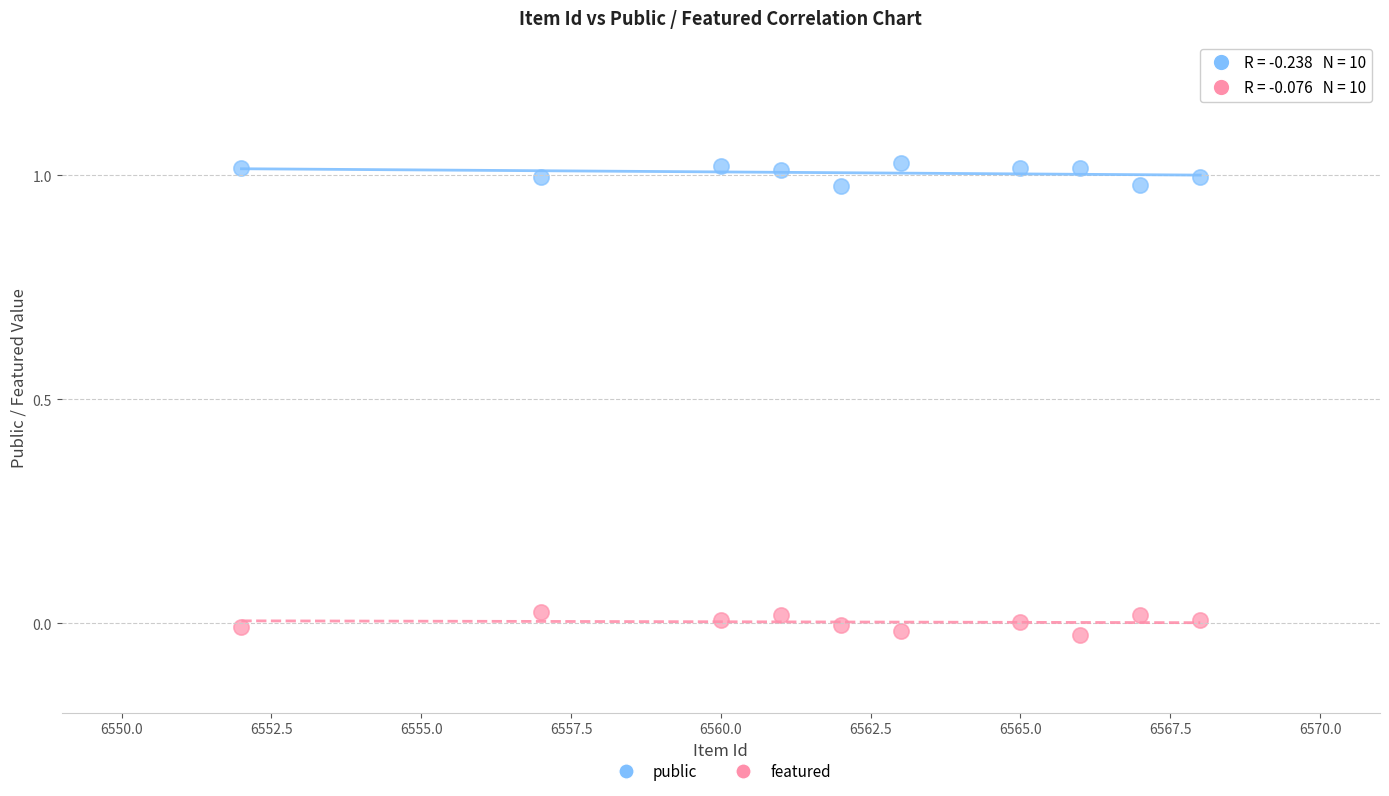

Which series reaches the maximum Y coordinate?

public